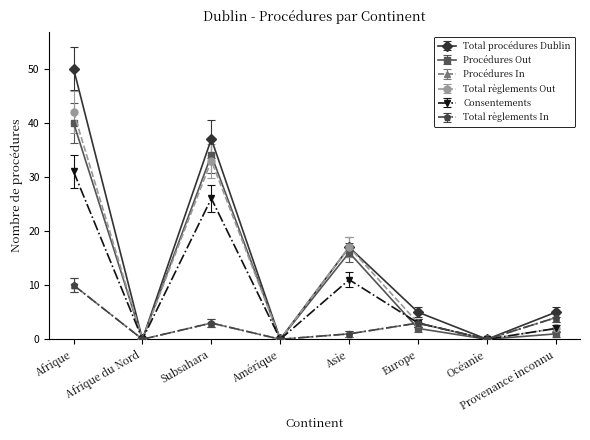

At which label does Procédures In first exceed 3?

Afrique